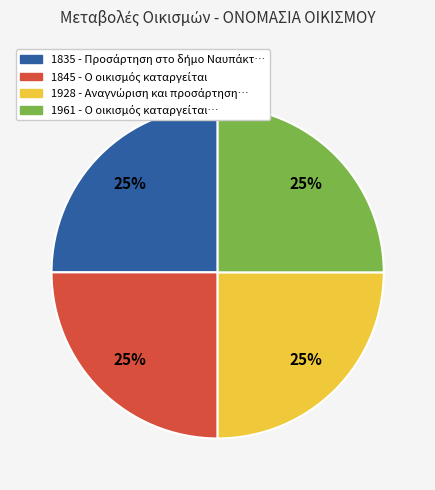

The 1961 slice represents 14% of the pie. True or false?

False